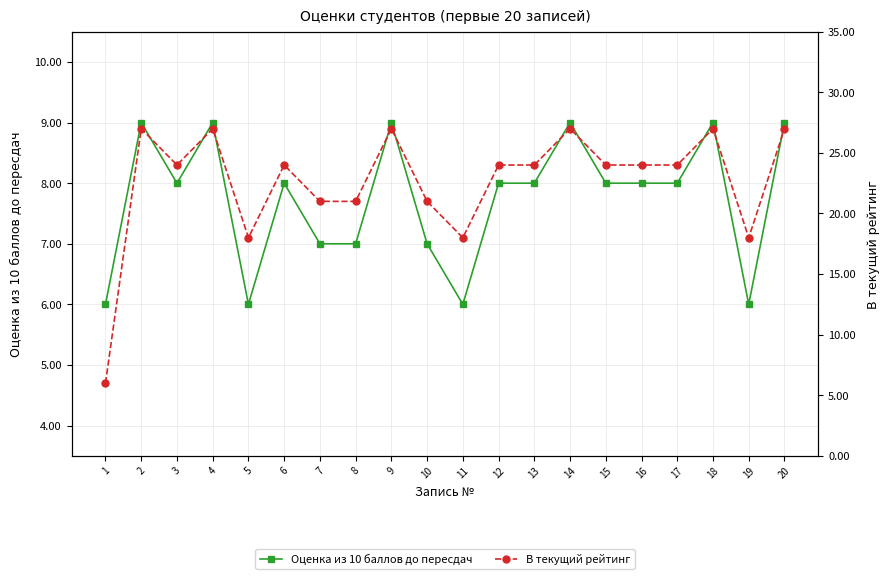

What are all the series names shown in the legend?

Оценка из 10 баллов до пересдач, В текущий рейтинг